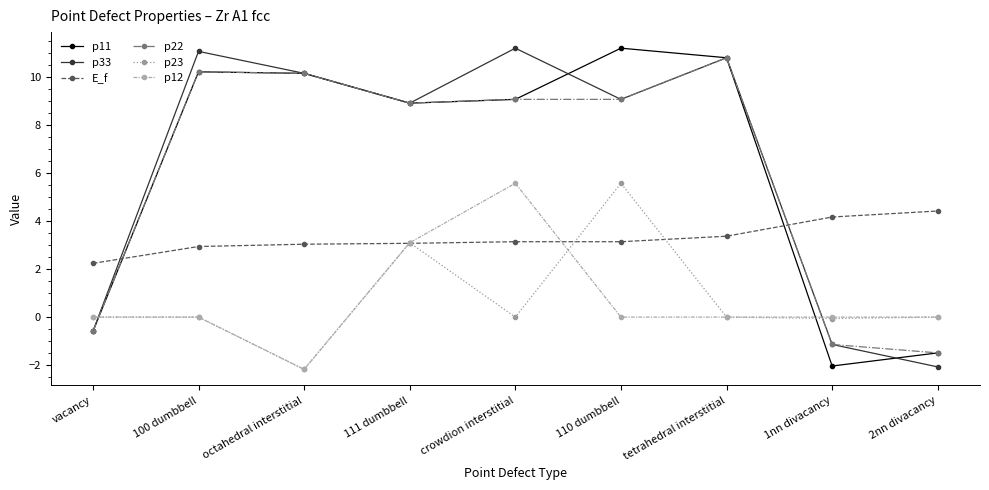

What is the label of the 4th point from the right?

110 dumbbell